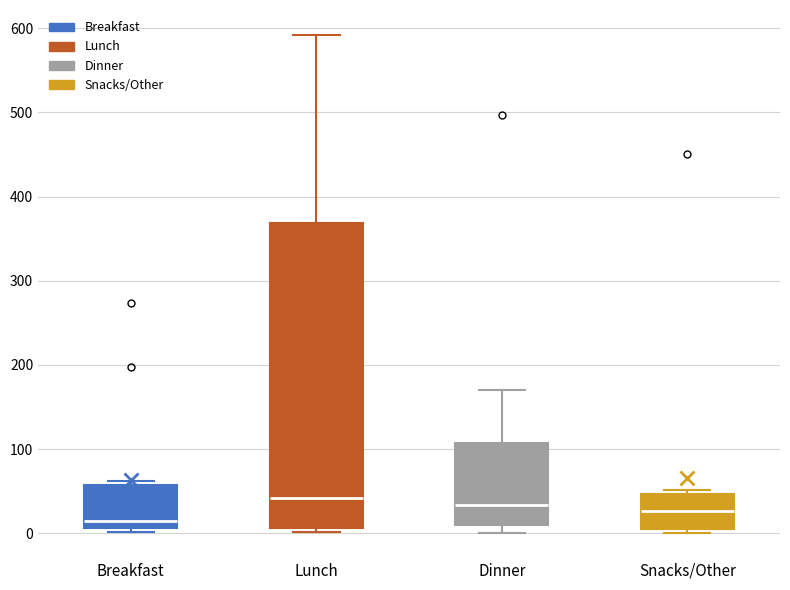

Reading left to right, read every box against the y-axis: the position of its median line, the range the box covers, and the ends of its whiskers. The values are not printed on the chart, so give them approximately, as read against the axis.

Breakfast: median 10 (just above the box's lower edge), box 10 to 60, whiskers 0 to 60 (just above the box's upper edge)
Lunch: median 40, box 10 to 370, whiskers 0 to 590
Dinner: median 30, box 10 to 110, whiskers 0 to 170
Snacks/Other: median 30, box 0 to 50, whiskers 0 (just below the box's lower edge) to 50 (just above the box's upper edge)